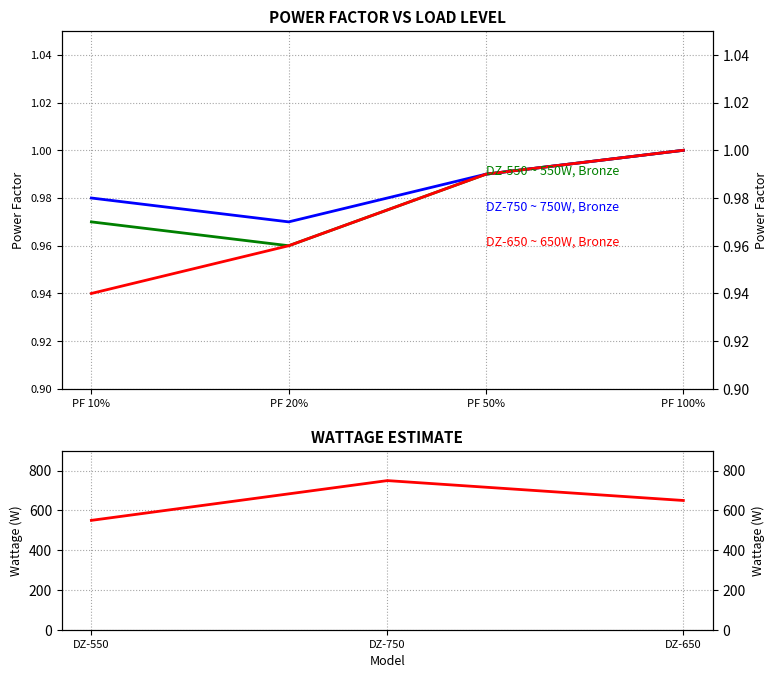

Reading left to right, transcribe all the data shown in this chart.

DZ-550 (550W): PF 10%=1.0	PF 20%=1.0	PF 50%=1.0	PF 100%=1.0
DZ-750 (750W): PF 10%=1.0	PF 20%=1.0	PF 50%=1.0	PF 100%=1.0
DZ-650 (650W): PF 10%=0.9	PF 20%=1.0	PF 50%=1.0	PF 100%=1.0